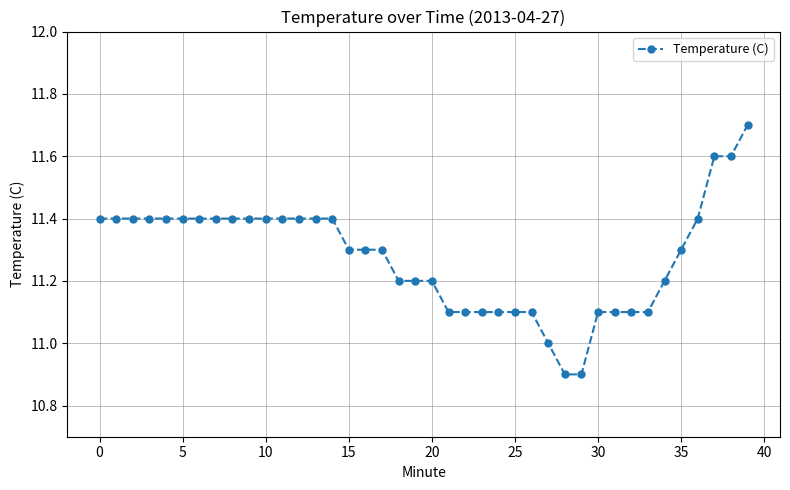

Reading right to left, list all the values displayed in this chart.

11.7	11.6	11.6	11.4	11.3	11.2	11.1	11.1	11.1	11.1	10.9	10.9	11.0	11.1	11.1	11.1	11.1	11.1	11.1	11.2	11.2	11.2	11.3	11.3	11.3	11.4	11.4	11.4	11.4	11.4	11.4	11.4	11.4	11.4	11.4	11.4	11.4	11.4	11.4	11.4